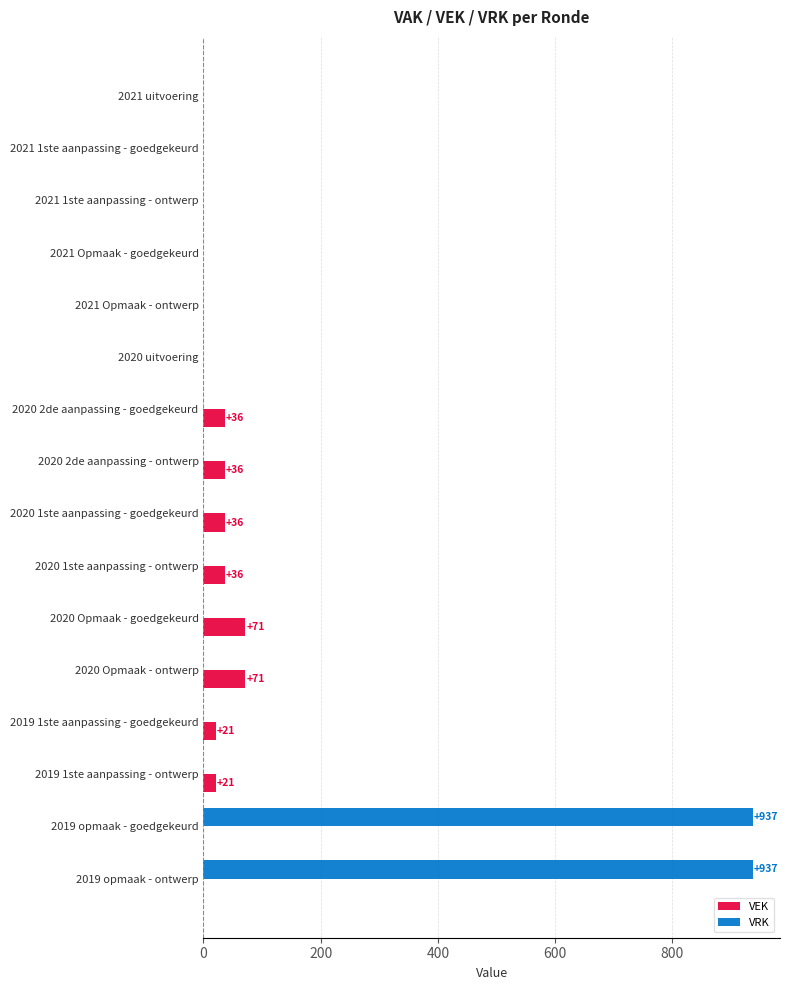

Count the number of categories in the chart.

16